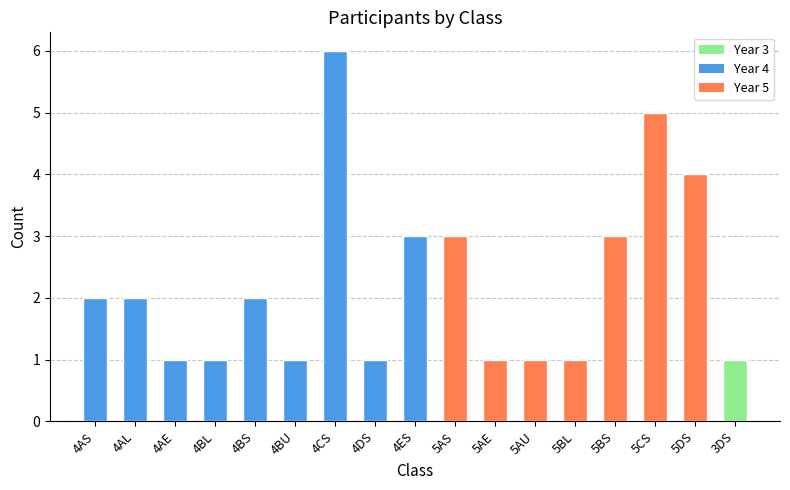

What is the label of the 3rd bar from the left?

4AE